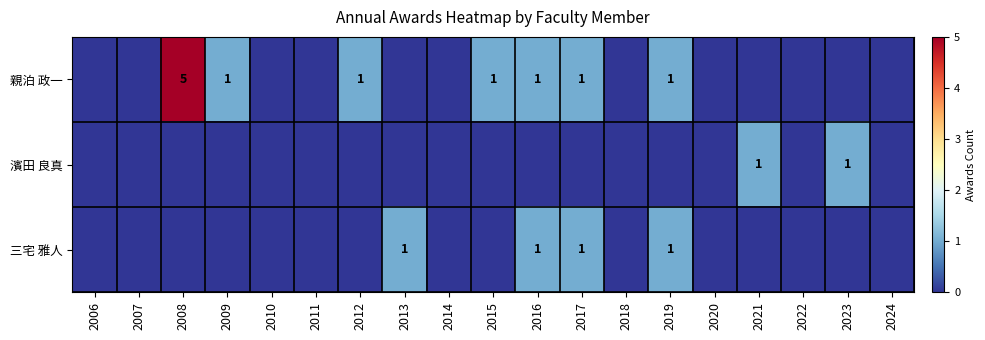

The 三宅 雅人 series shows 1 at 2016. True or false?

True